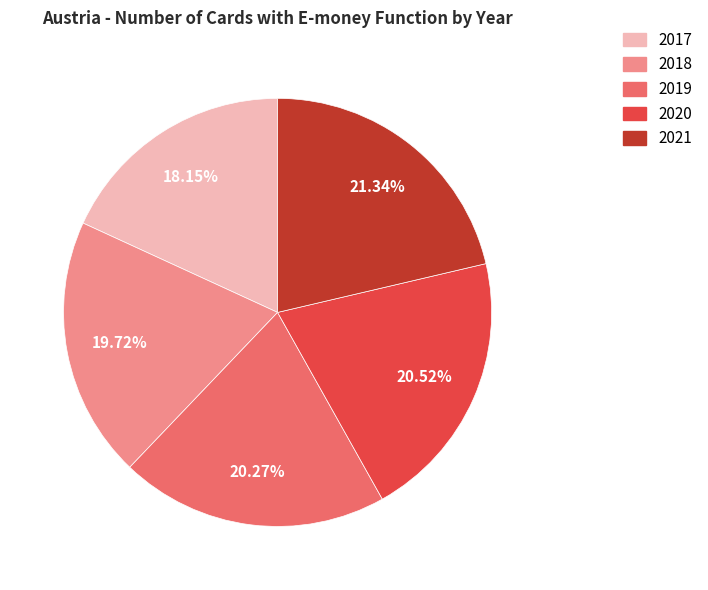

Combined, do 2020 and 2017 account for over 50%?

No